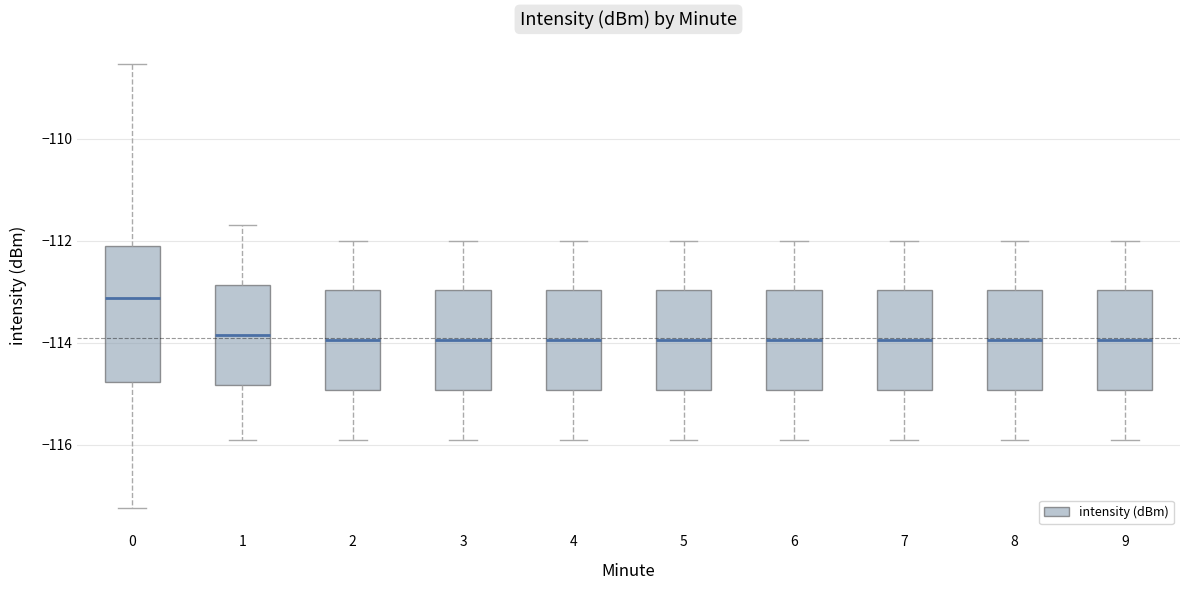

Where does the upper whisker of the box at x = 9 end on the y-axis? The values are not printed on the chart, so give them approximately, as read against the axis.

-112.0